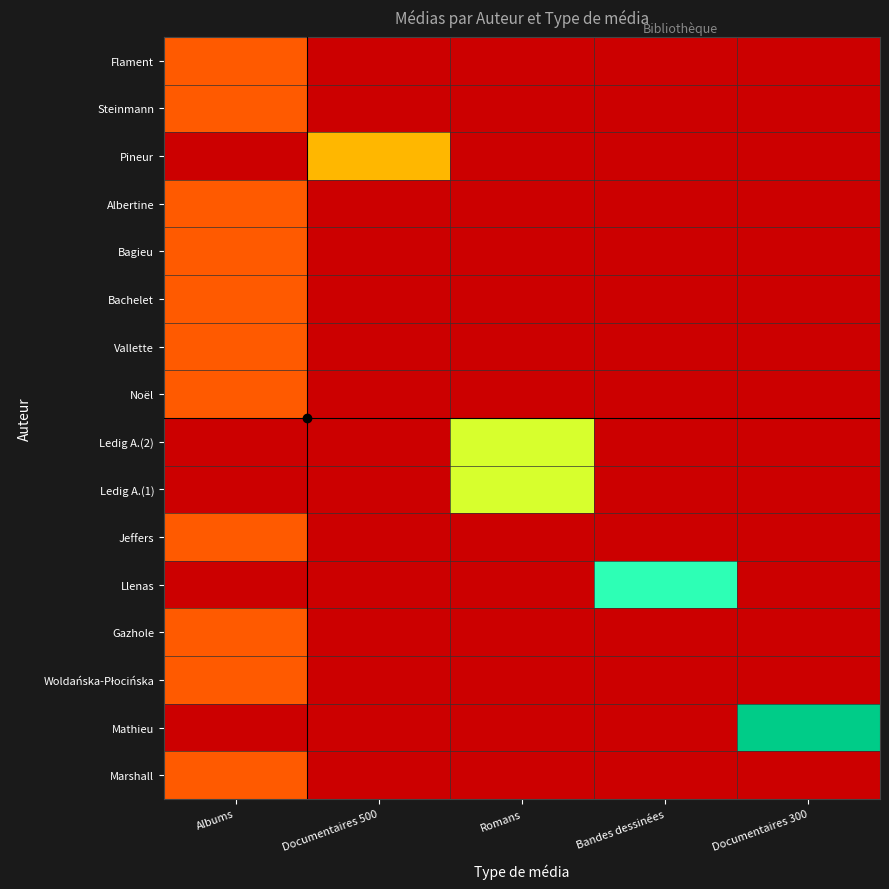

Rank the series by their average value, from highest to lowest.

Flament, Steinmann, Pineur, Albertine, Bagieu, Bachelet, Vallette, Noël, Ledig A.(2), Ledig A.(1), Jeffers, Llenas, Gazhole, Woldańska-Płocińska, Mathieu, Marshall